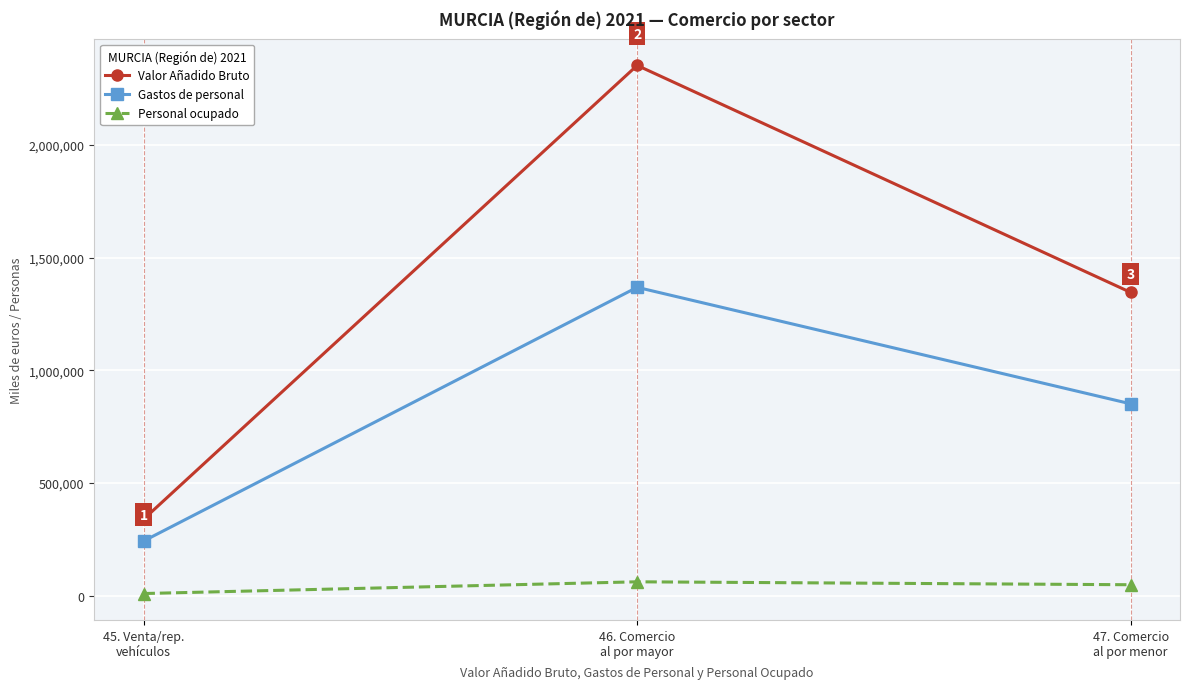

Reading left to right, transcribe all the data shown in this chart.

Valor Añadido Bruto: 45. Venta/rep.
vehículos=339990.0	46. Comercio
al por mayor=2352625.6	47. Comercio
al por menor=1345809.8
Gastos de personal: 45. Venta/rep.
vehículos=243033.9	46. Comercio
al por mayor=1368303.1	47. Comercio
al por menor=851577.2
Personal ocupado: 45. Venta/rep.
vehículos=10085.0	46. Comercio
al por mayor=62113.0	47. Comercio
al por menor=49119.0